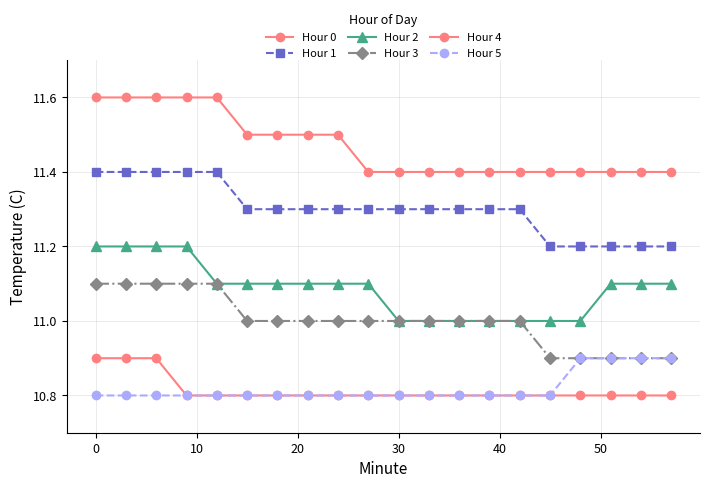

How many lines are shown in the chart?

6